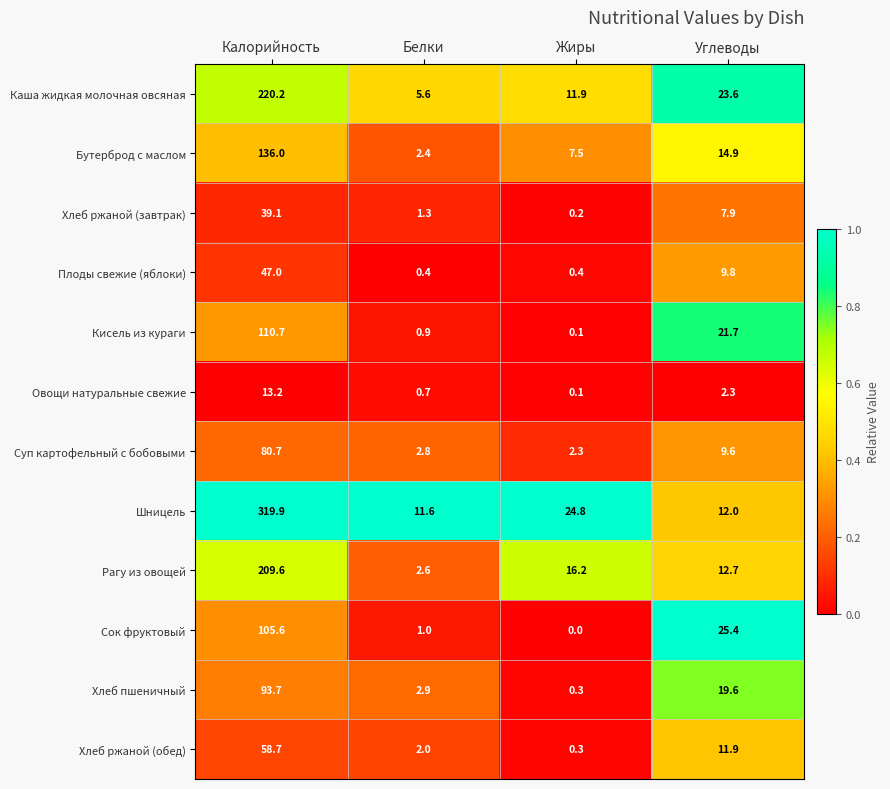

How many data points does each series have?

4